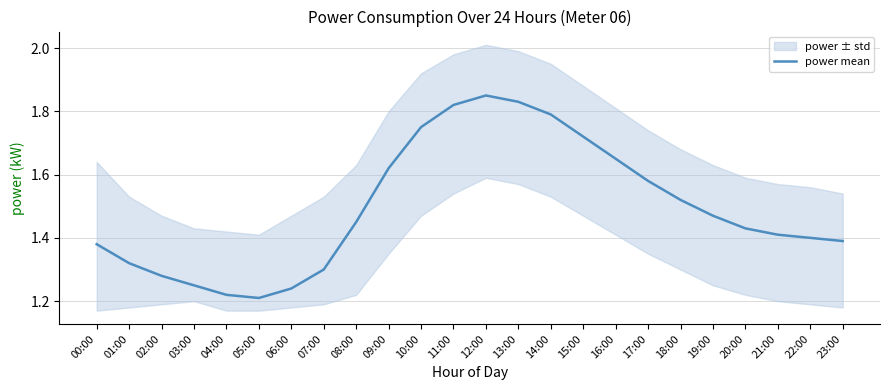

Reading left to right, transcribe all the data shown in this chart.

1.4	1.3	1.3	1.2	1.2	1.2	1.2	1.3	1.4	1.6	1.8	1.8	1.9	1.8	1.8	1.7	1.6	1.6	1.5	1.5	1.4	1.4	1.4	1.4